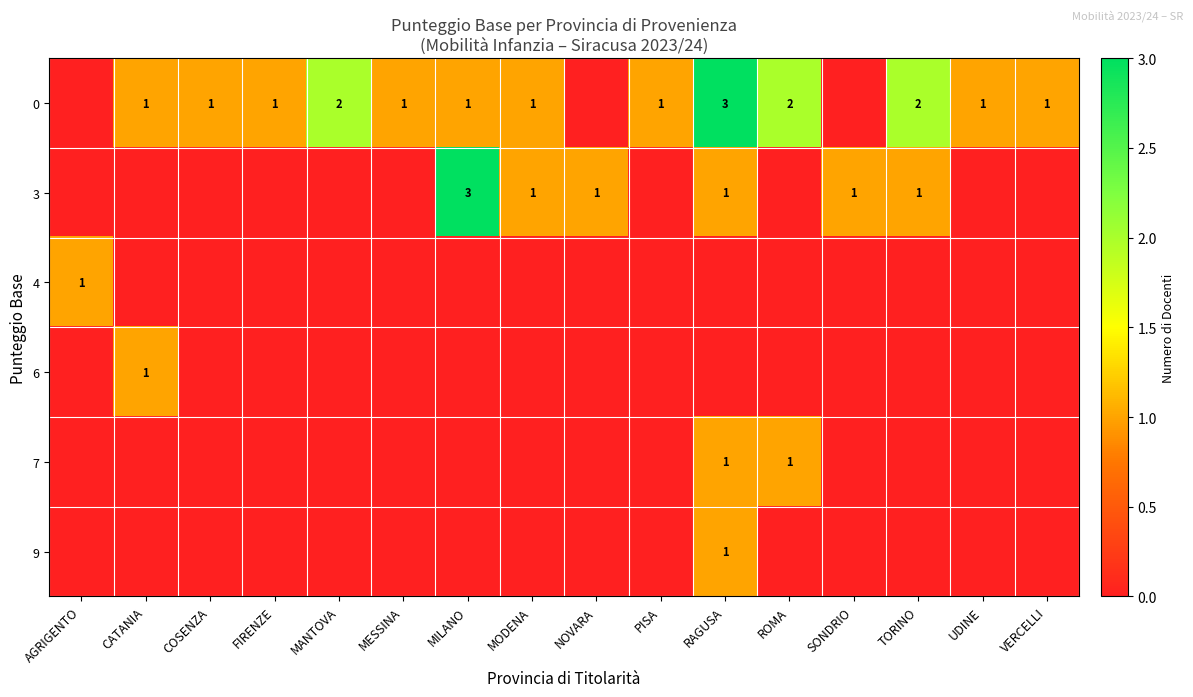

How many categories are shown in the chart?

16